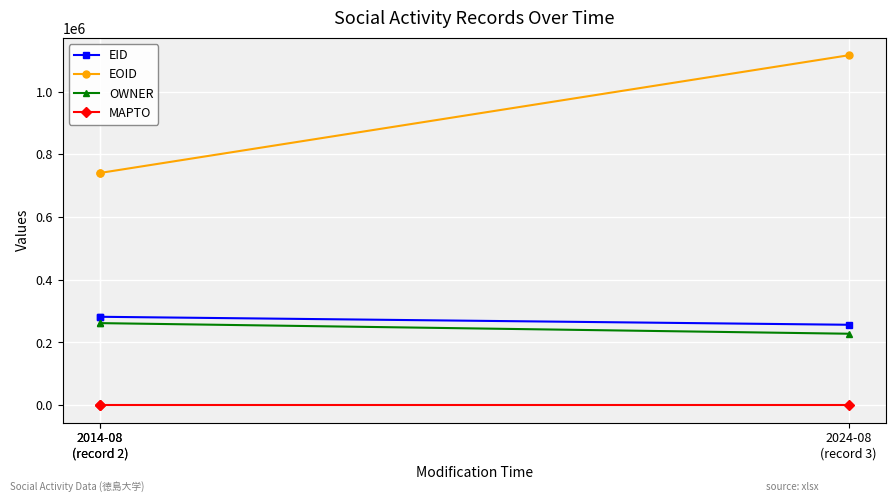

At which category is the sum across all series the highest?

2024-08
(record 3)